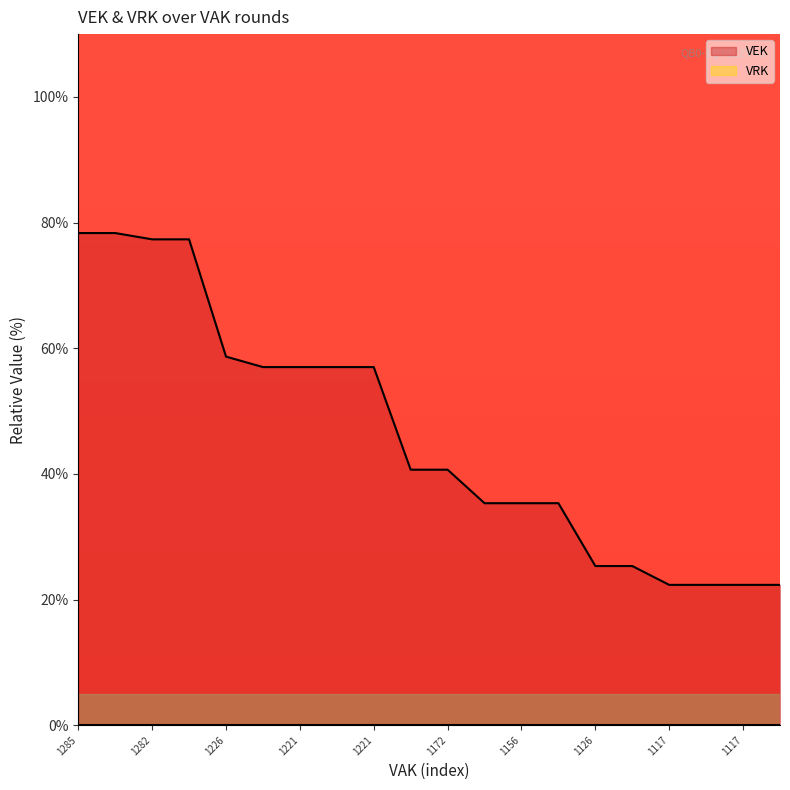

Does the chart display data point markers on the line(s)?

No